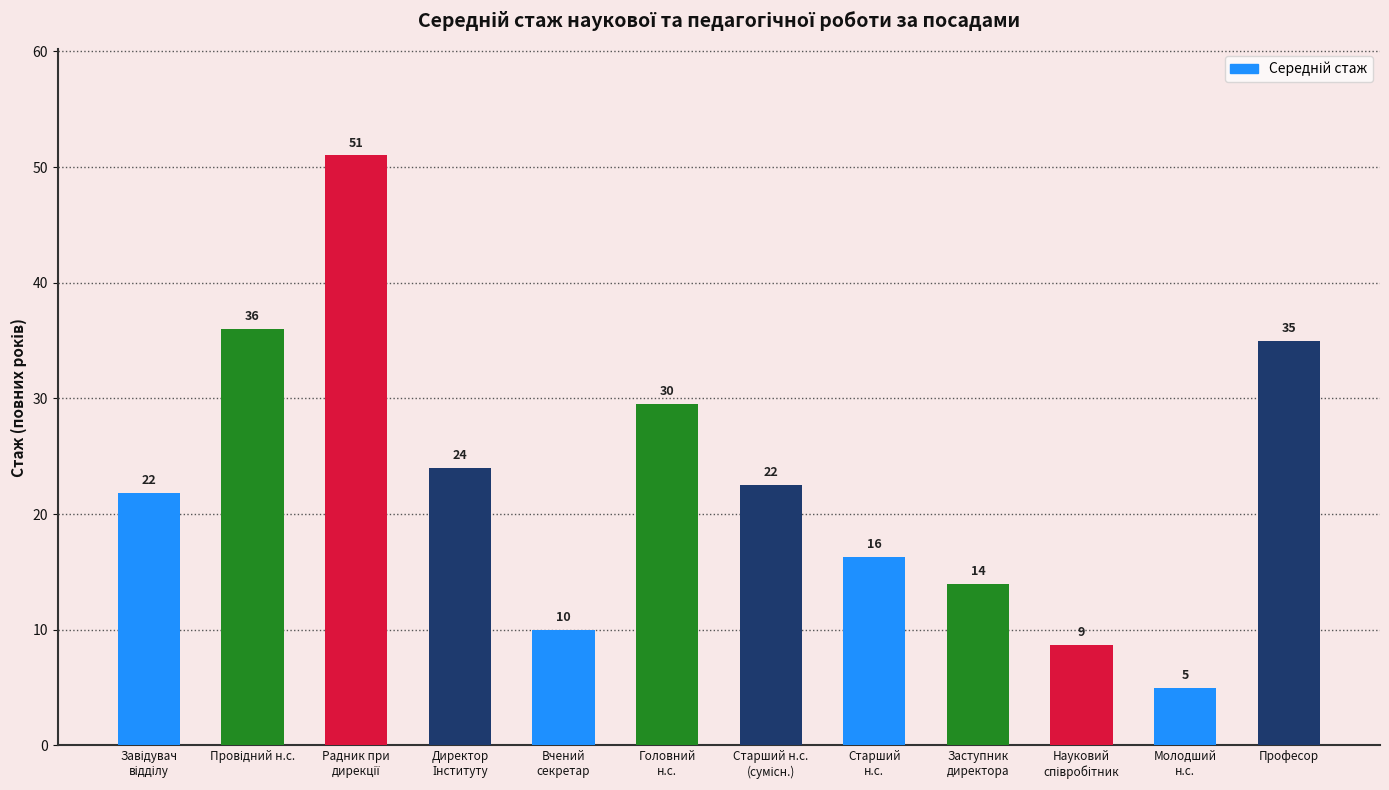

What is the difference between the maximum and minimum values?

46.0